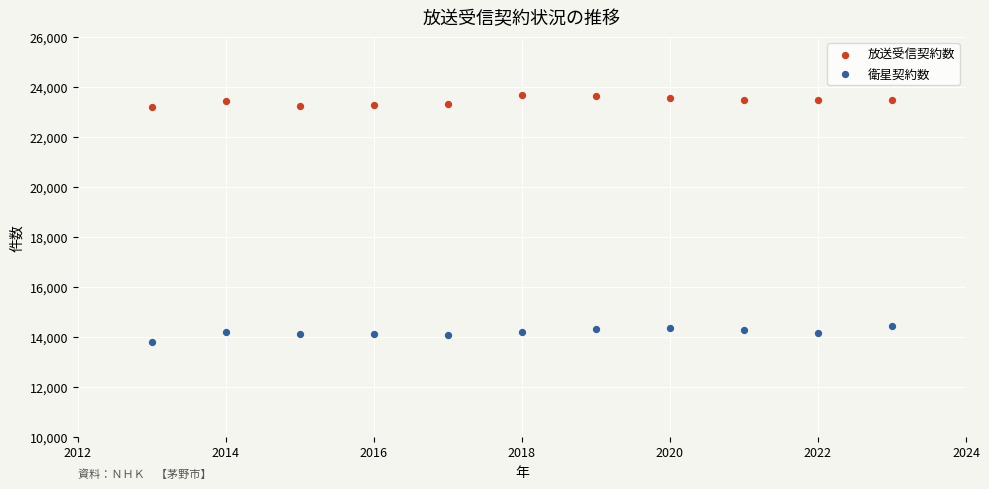

Which series reaches the maximum Y coordinate?

放送受信契約数